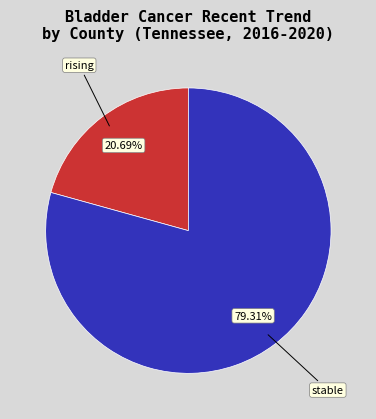

What is the ratio of the value at rising to the value at stable?

0.3